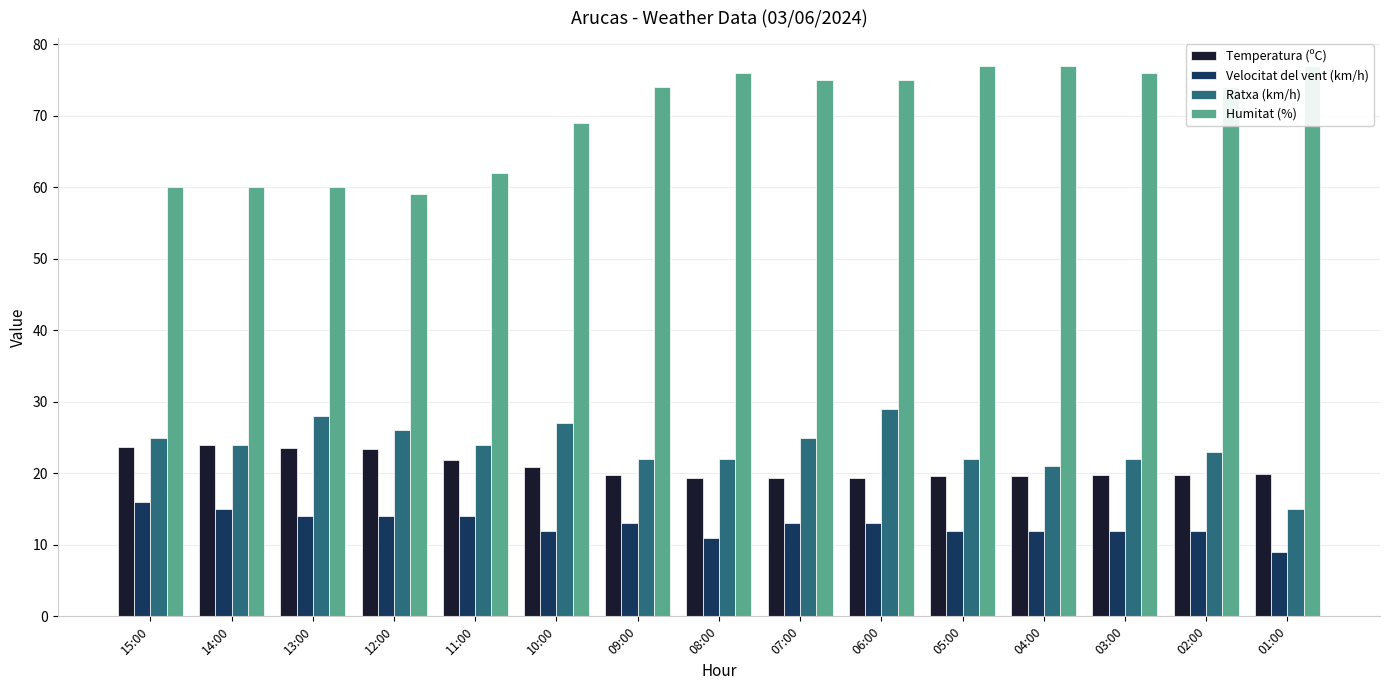

How many values in the Velocitat del vent (km/h) series exceed 13?

5